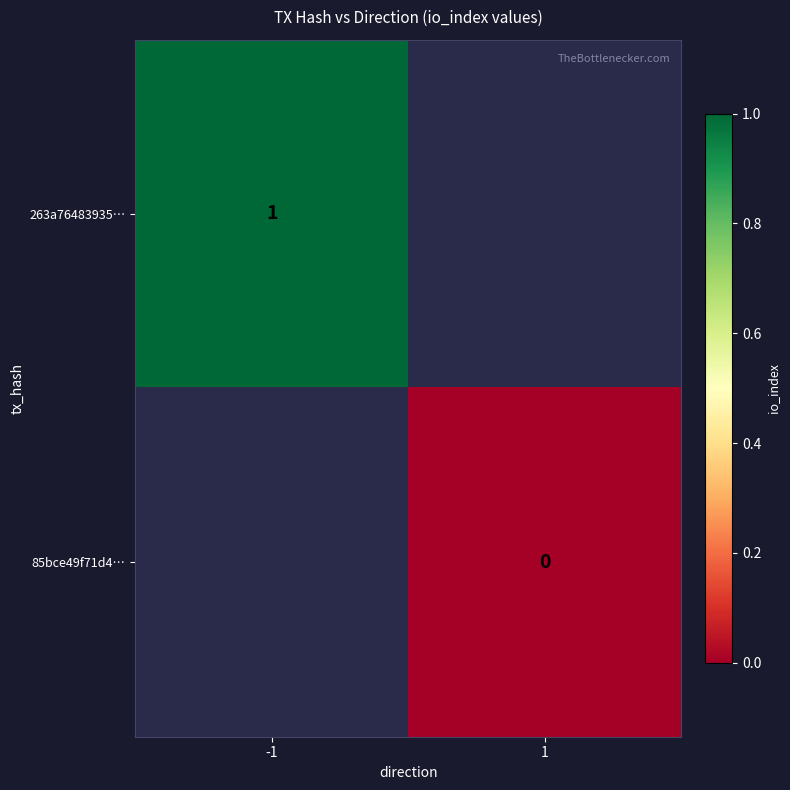

Which label corresponds to the smallest value in the chart?

1